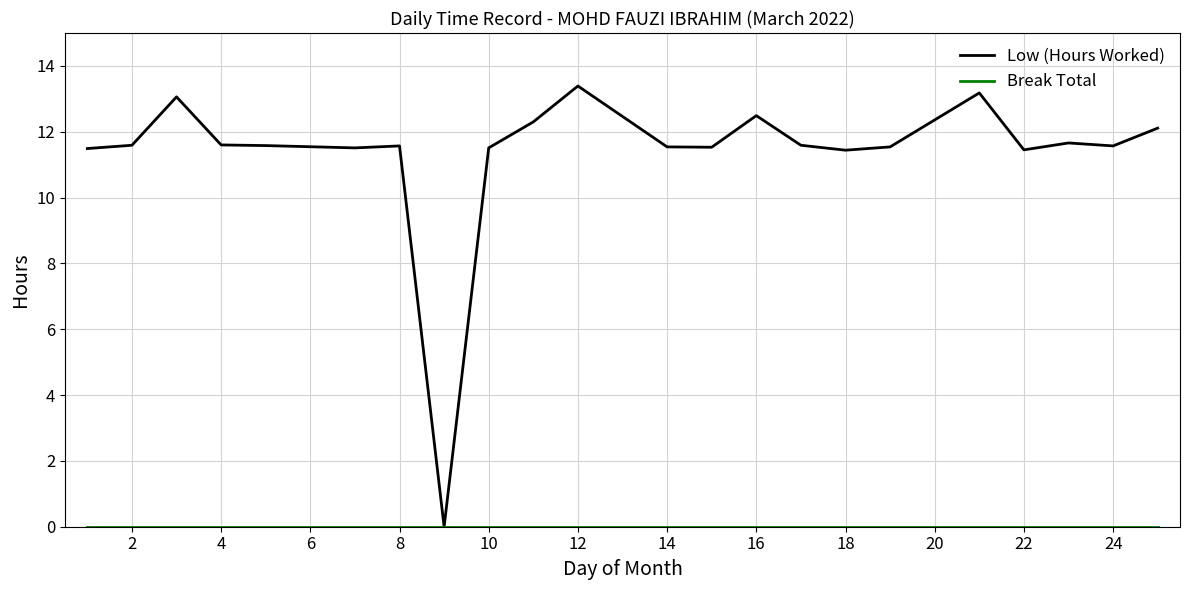

What is the maximum value for Low (Hours Worked)?

13.4